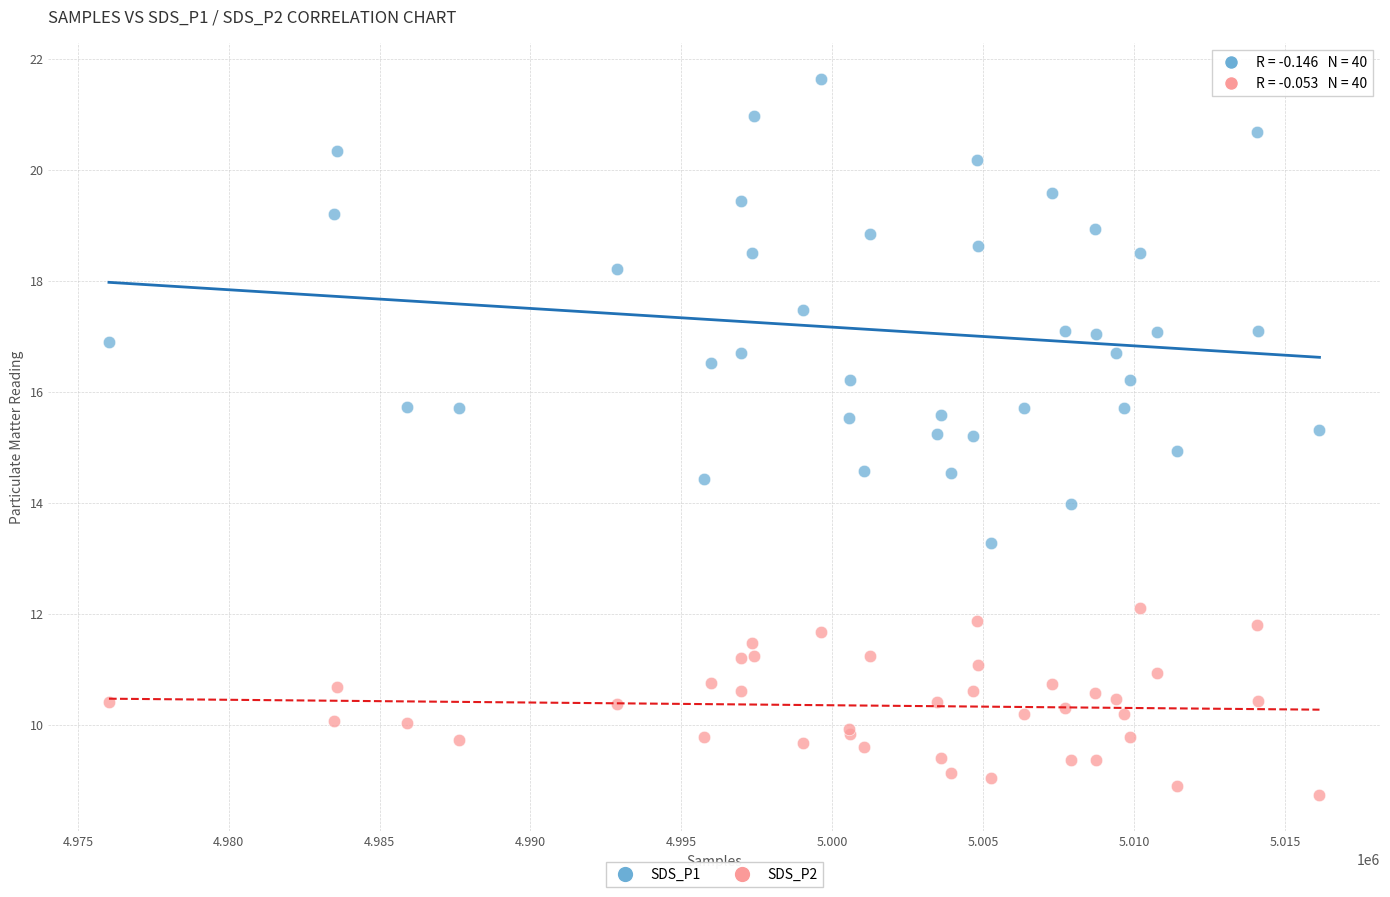

Which series contains the highest Y value?

SDS_P1